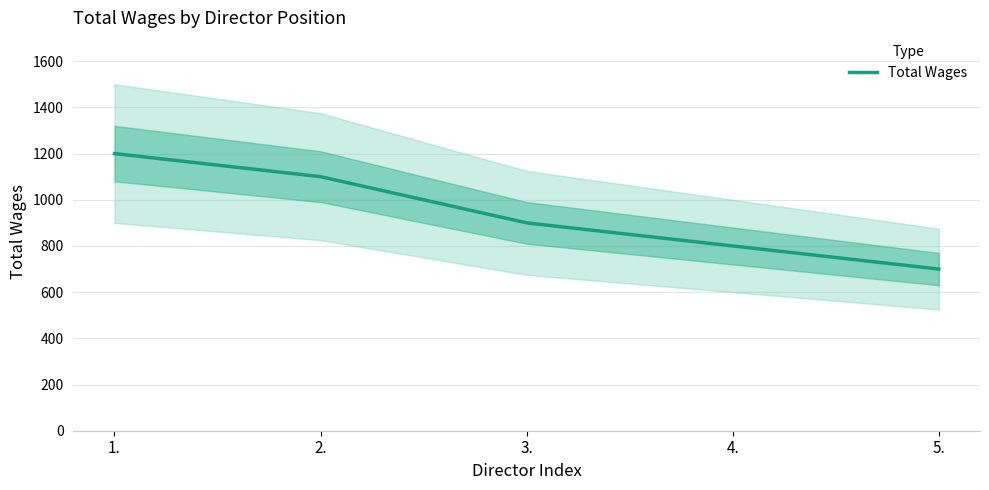

Count the number of data series in this chart.

1